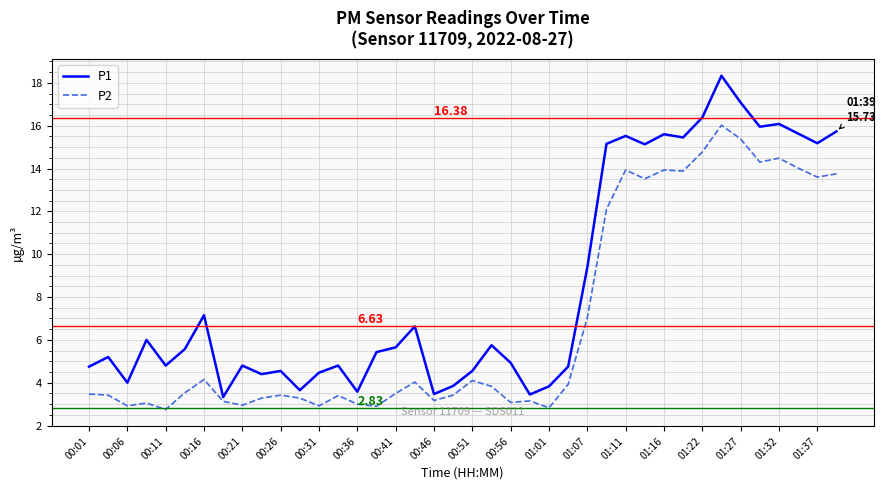

Which series has the largest range (max minus min)?

P1